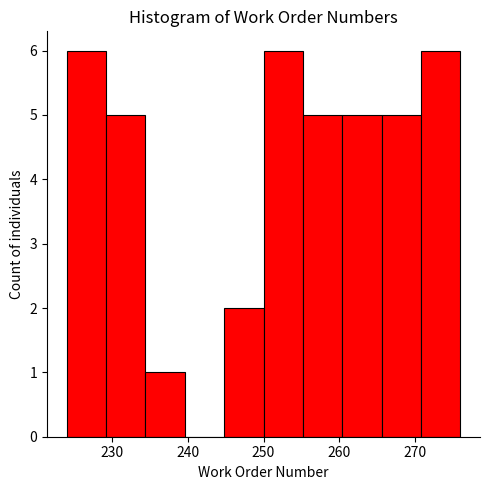

What is the height of the bar covering 250.0 to 255.2 on the x-axis? Neither the bar edges nor the heights are printed on the chart, so give them approximately, as read against the axes.

6